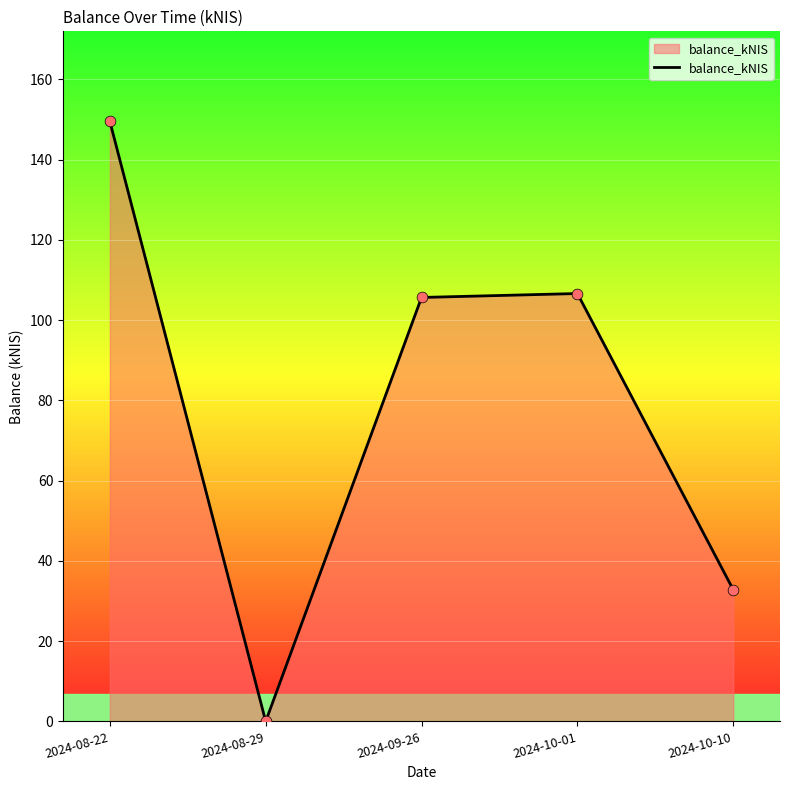

What is the change in value from 2024-08-22 to 2024-10-01?

-42.9